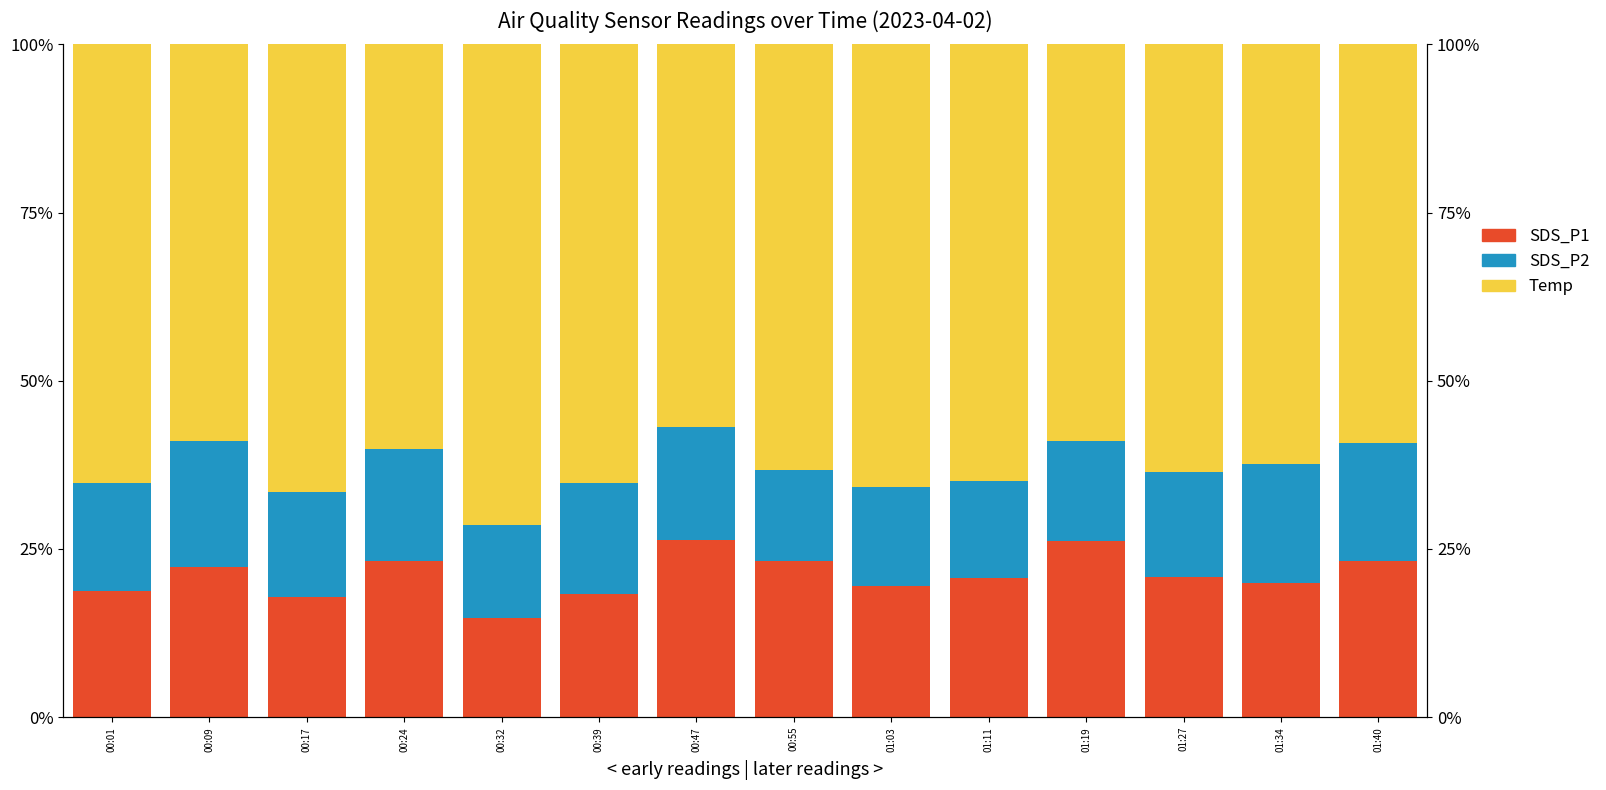

Reading left to right, list all the values displayed in this chart.

SDS_P1: 18.8	22.4	17.8	23.1	14.8	18.3	26.3	23.2	19.5	20.7	26.2	20.8	19.9	23.3
SDS_P2: 16.1	18.6	15.7	16.7	13.8	16.5	16.8	13.6	14.8	14.4	14.8	15.6	17.7	17.4
Temp: 65.2	59.0	66.5	60.2	71.4	65.1	56.9	63.2	65.8	64.9	59.0	63.6	62.4	59.3